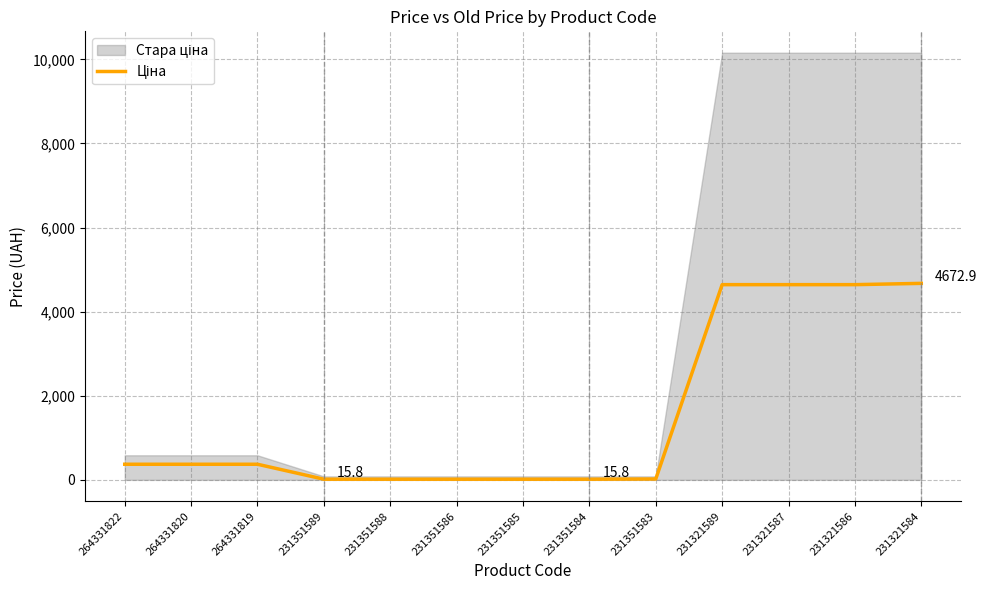

What is the minimum value shown in the chart?

15.8